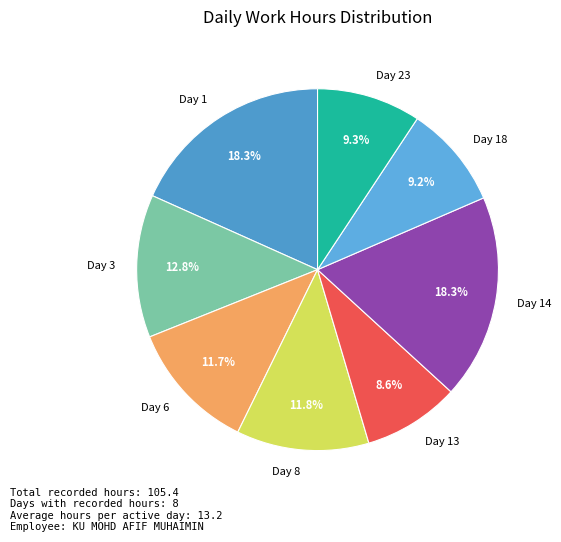

Count the number of slices in the pie.

8